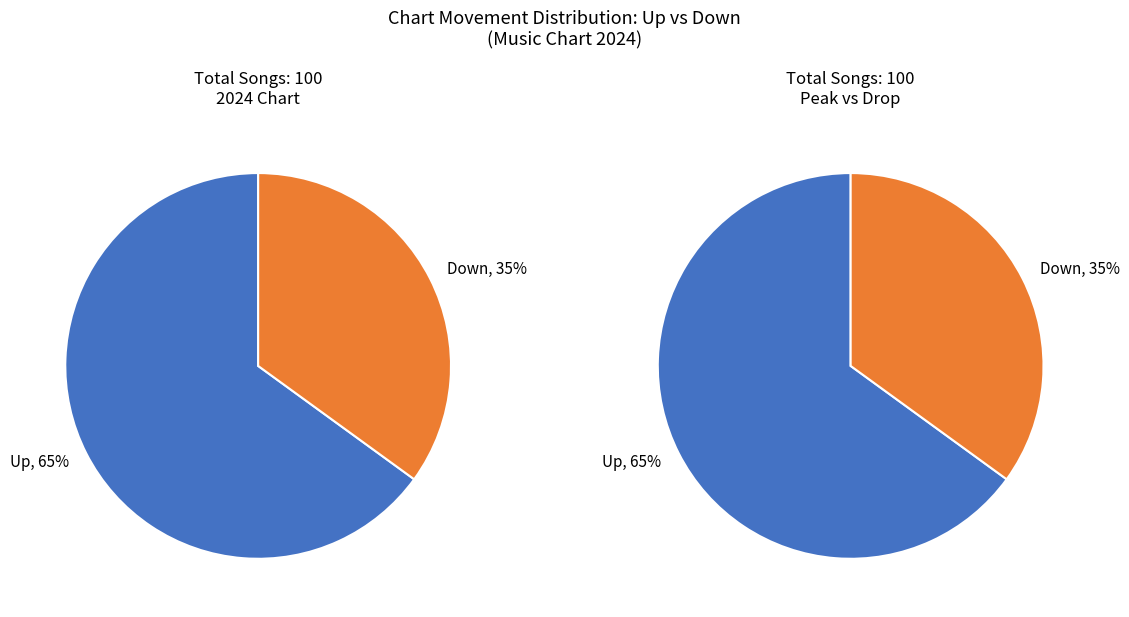

Rank the categories by value from highest to lowest.

up, down